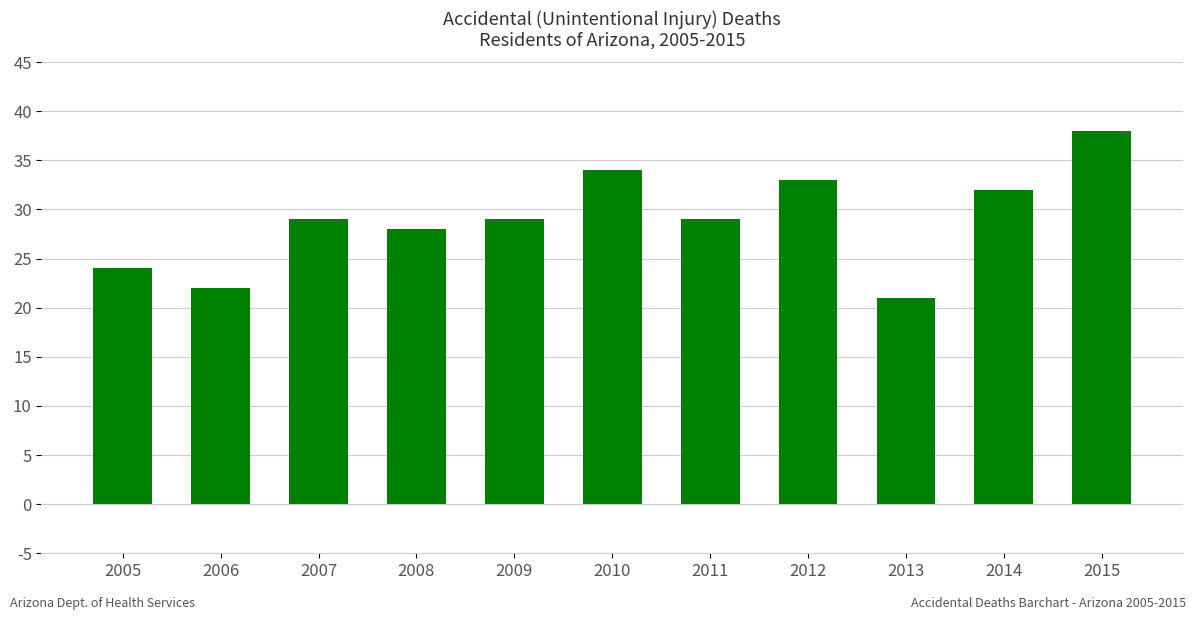

Reading left to right, list all the values displayed in this chart.

24	22	29	28	29	34	29	33	21	32	38